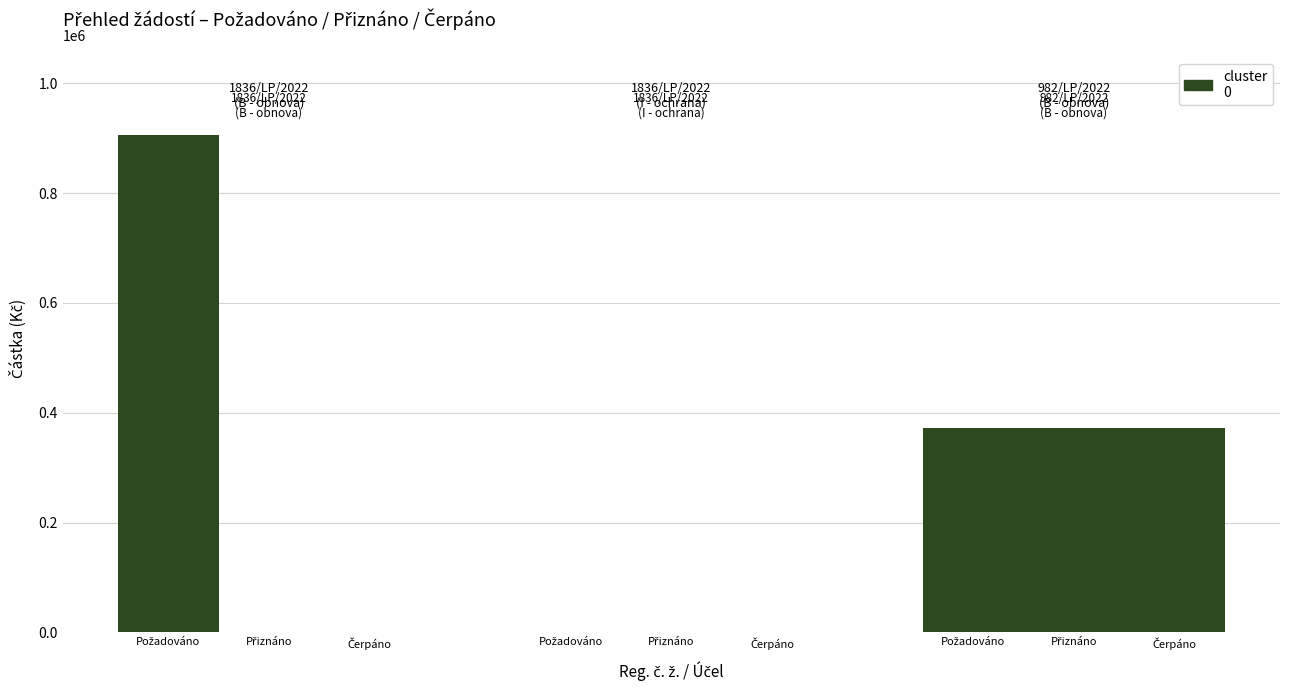

Are the bars grouped side by side (vs. stacked)?

Yes